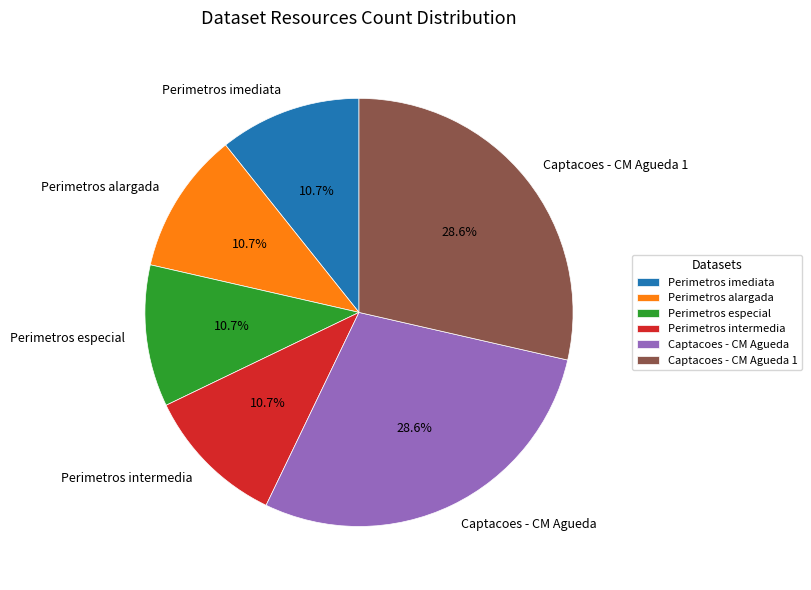

To the nearest percent, what percentage of the pie is Perimetros alargada?

11%